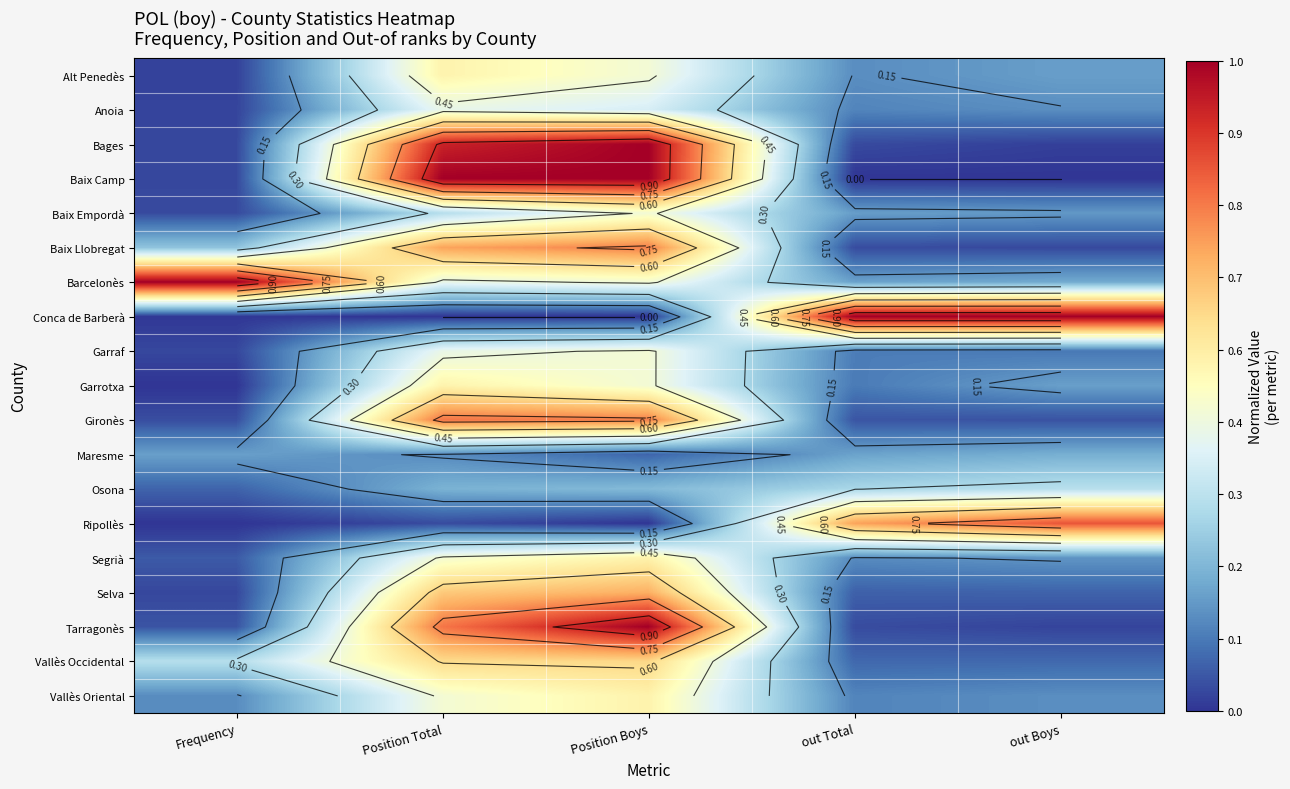

Where is Osona nearest to the value 0?

Frequency